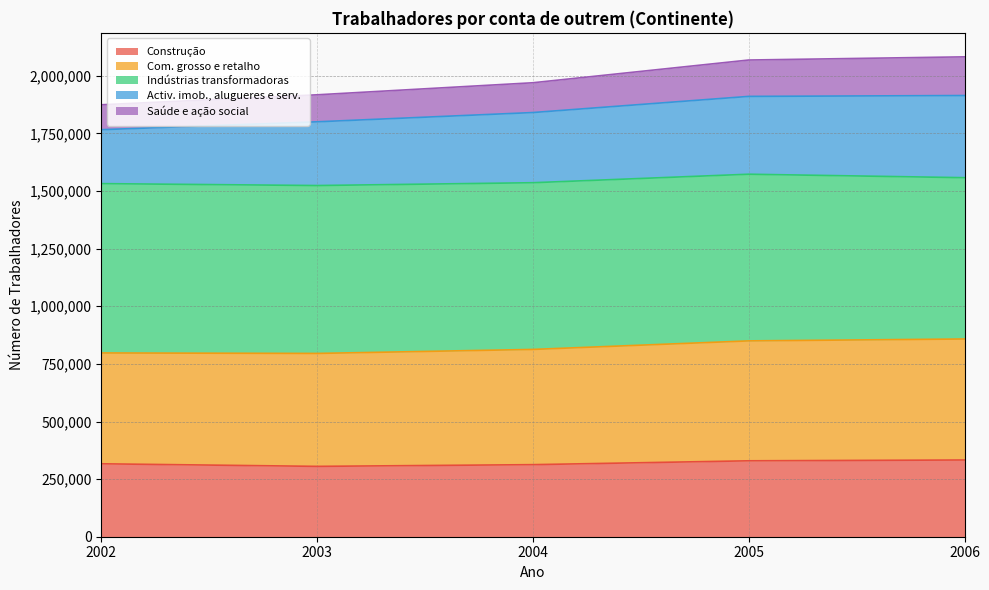

What is the minimum value for Construção?

305300